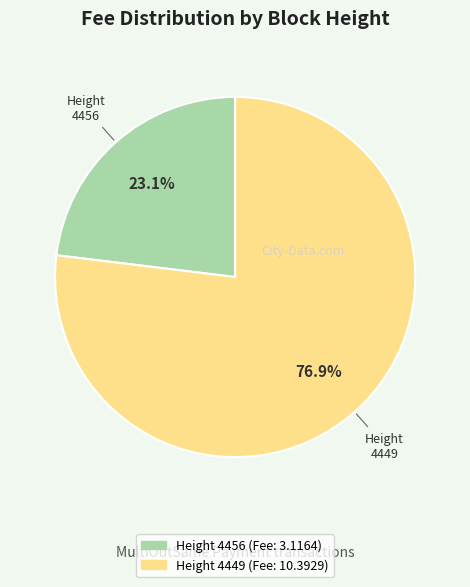

The 4456 slice represents 23% of the pie. True or false?

True